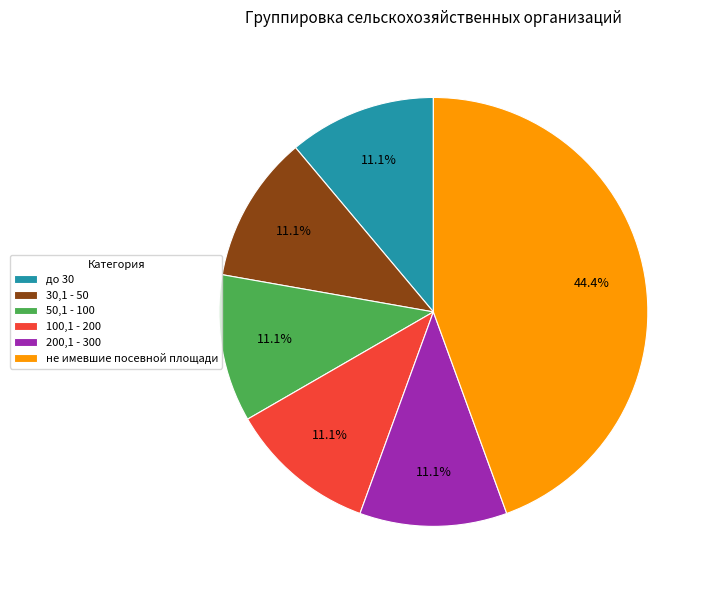

Does 30,1 - 50 account for over 50% of the chart?

No